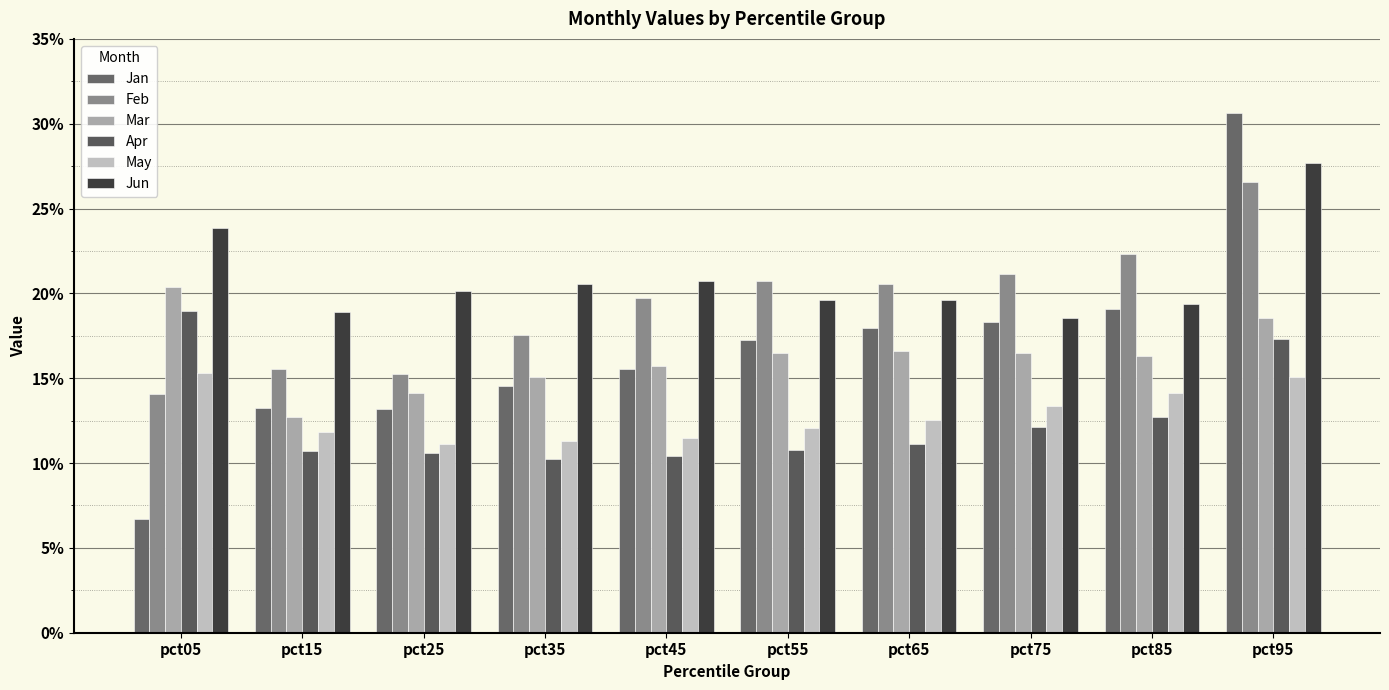

The Jun series shows 0.3 at pct15. True or false?

False